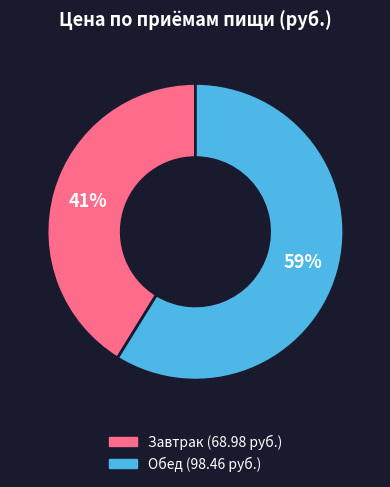

To the nearest percent, what is the difference between the largest and smallest slice percentages?

18%